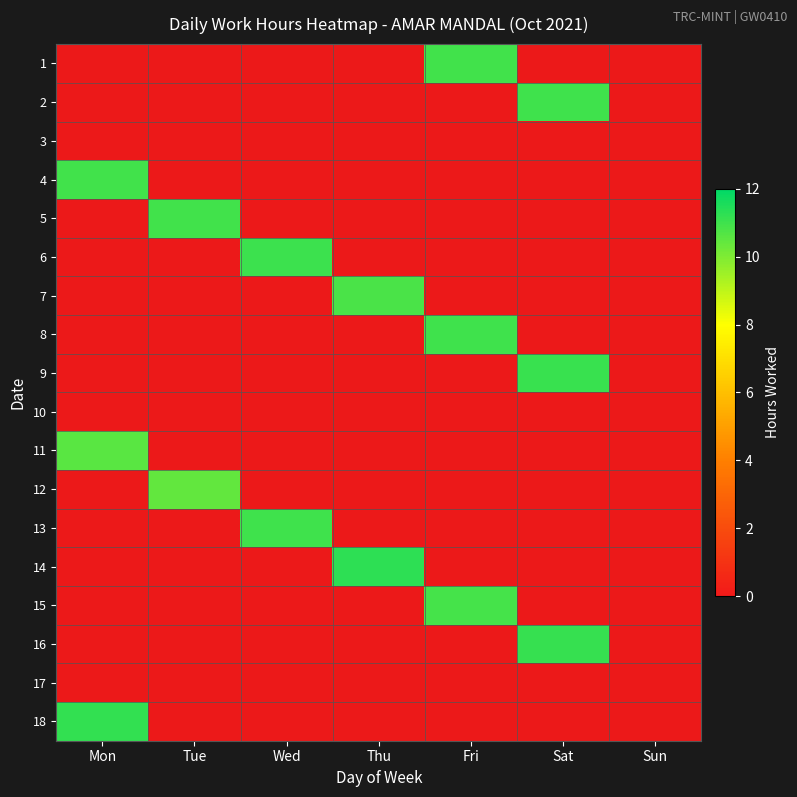

What is the greatest value displayed?

11.3